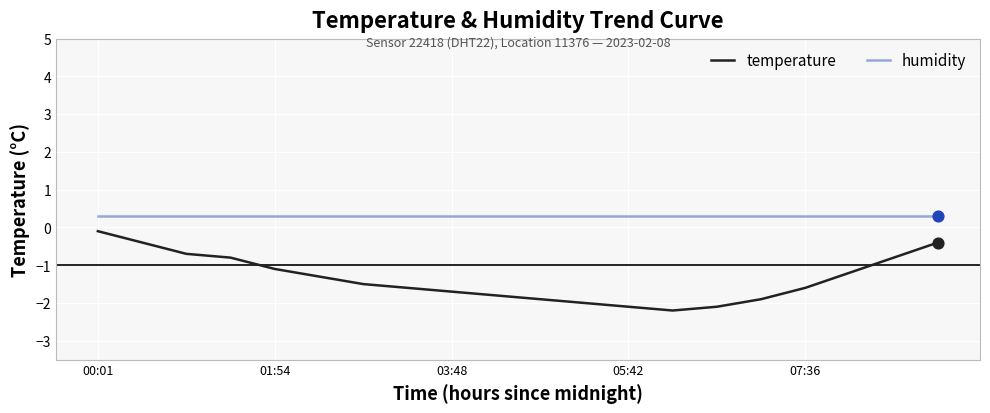

Which series has the widest spread of values?

temperature